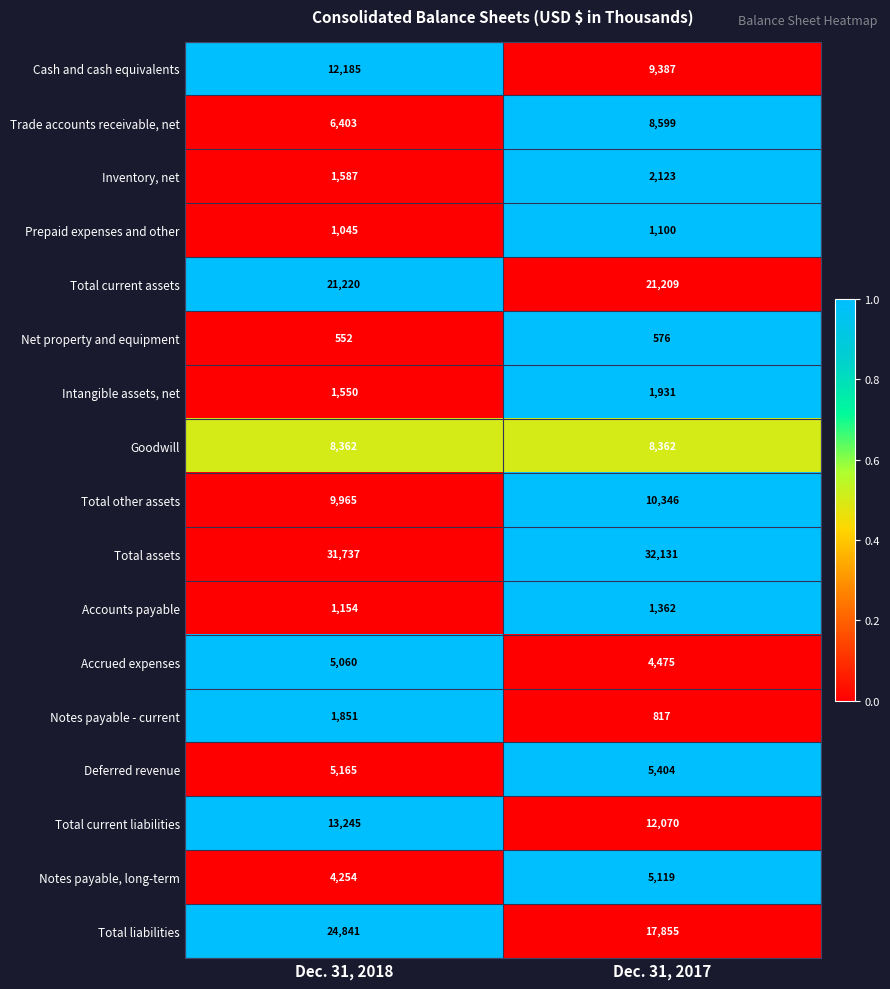

Count the number of data series in this chart.

17